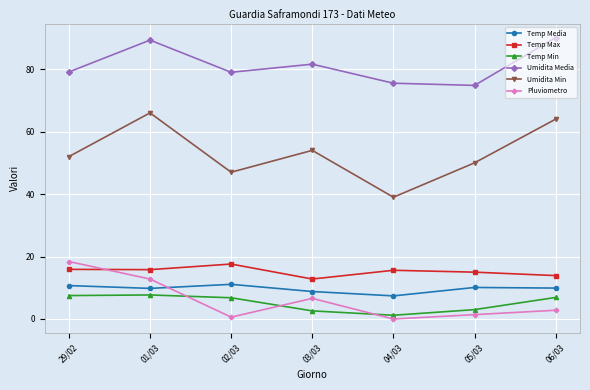

What is the value of the Umidita Min point at the 7th from the left?

64.0